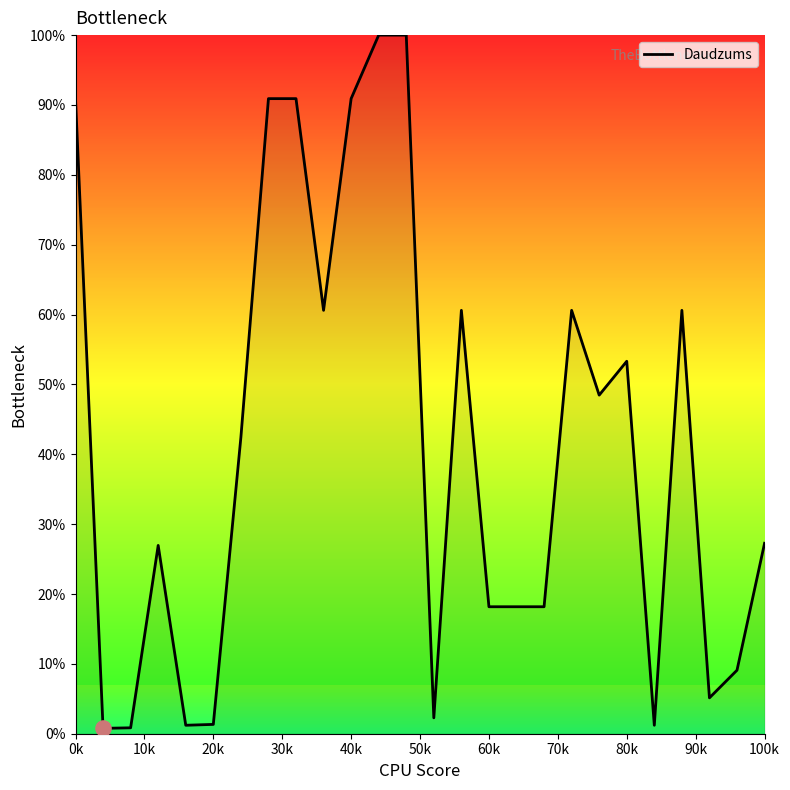

What is the maximum value shown in the chart?

100.0